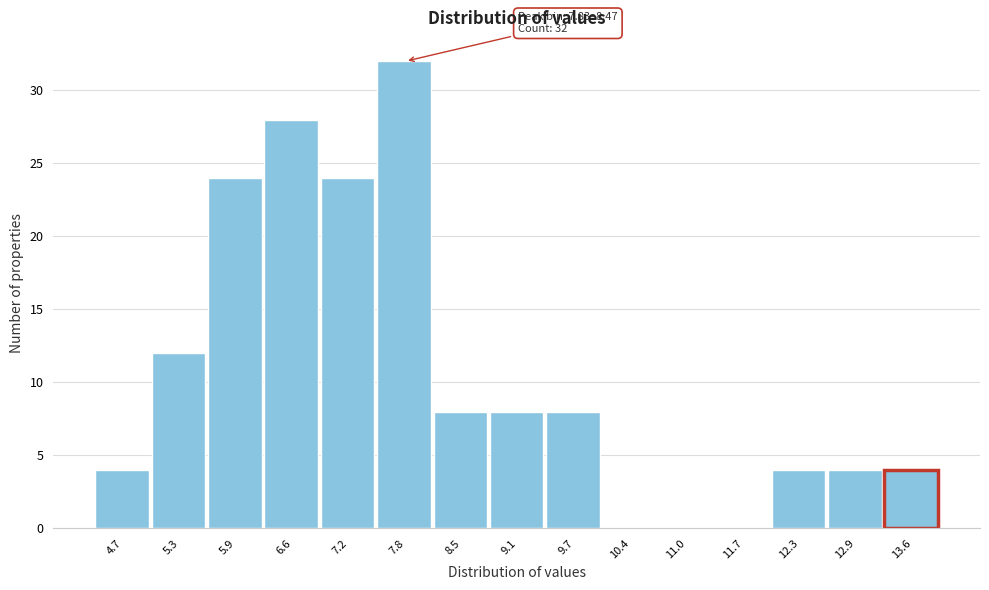

Reading left to right, extract all data points from this chart.

4.7=4	5.3=12	5.9=24	6.6=28	7.2=24	7.8=32	8.5=8	9.1=8	9.7=8	10.4=0	11.0=0	11.7=0	12.3=4	12.9=4	13.6=4